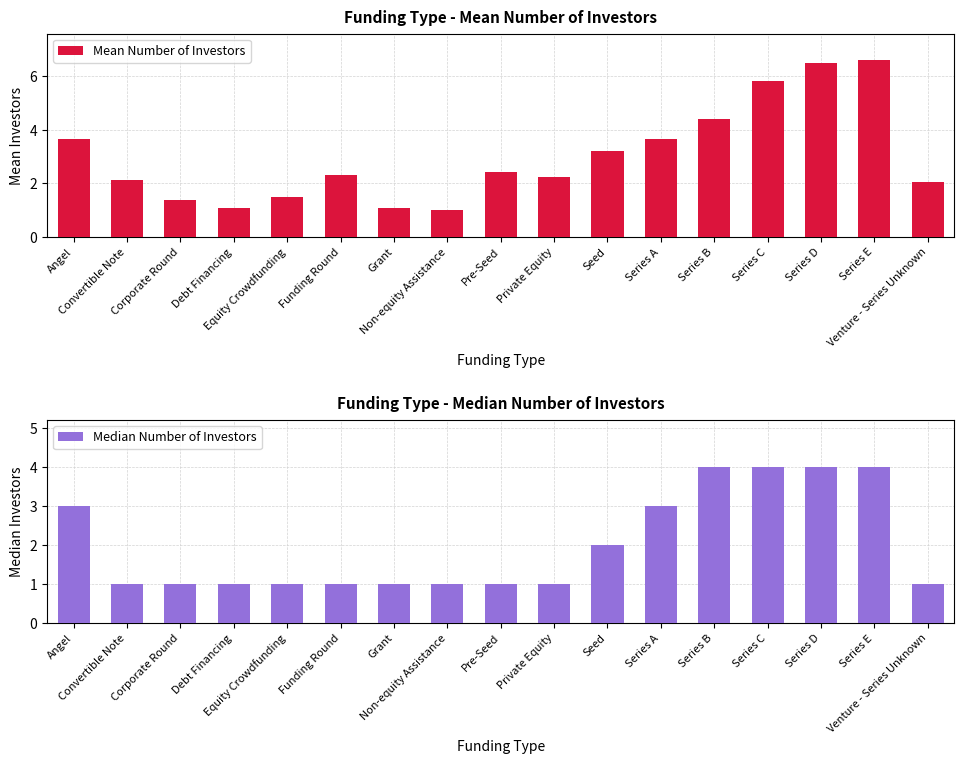

What is the difference between the Median Number of Investors values at Series D and Grant?

3